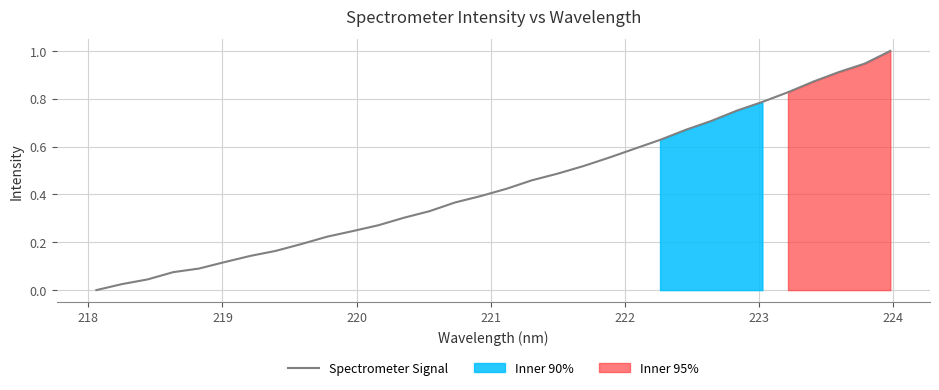

Reading left to right, extract all data points from this chart.

0.0	0.0	0.0	0.1	0.1	0.1	0.1	0.2	0.2	0.2	0.2	0.3	0.3	0.3	0.4	0.4	0.4	0.5	0.5	0.5	0.6	0.6	0.6	0.7	0.7	0.8	0.8	0.8	0.9	0.9	0.9	1.0